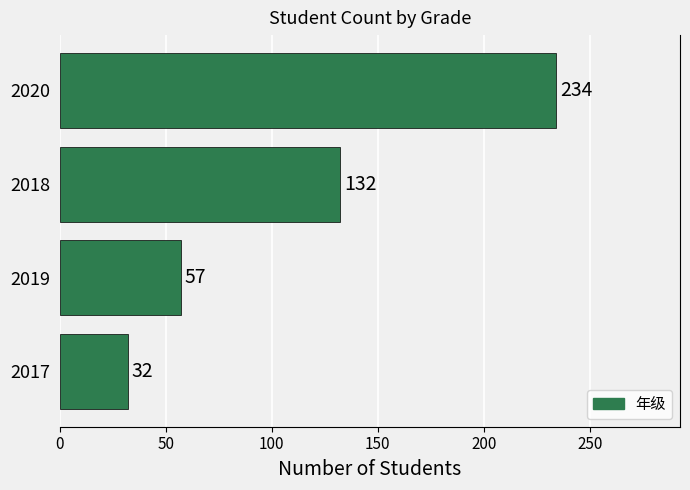

Does the chart contain stacked bars?

No